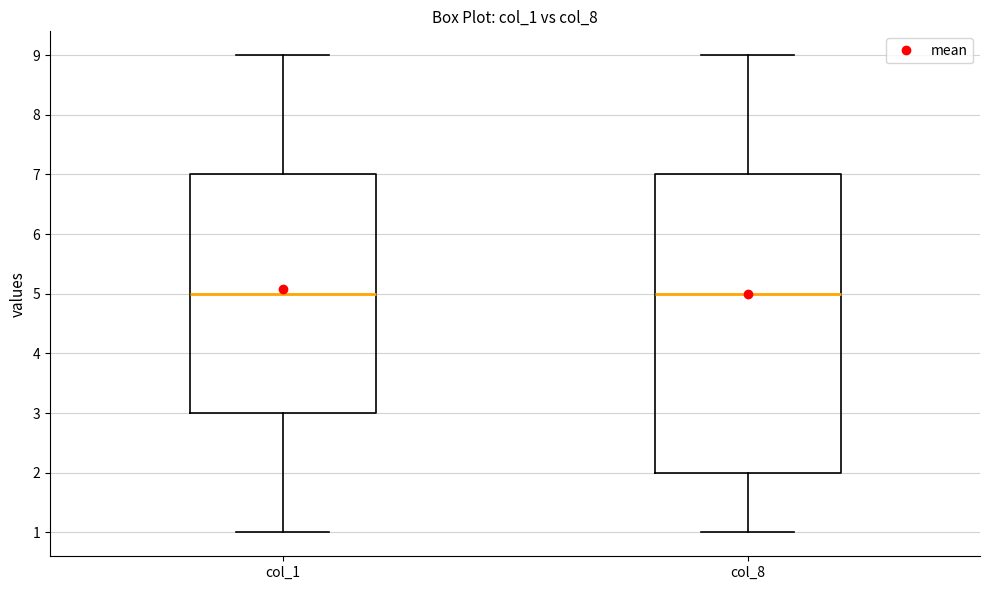

Where is the upper edge of the box for col_1 on the y-axis? The values are not printed on the chart, so give them approximately, as read against the axis.

7